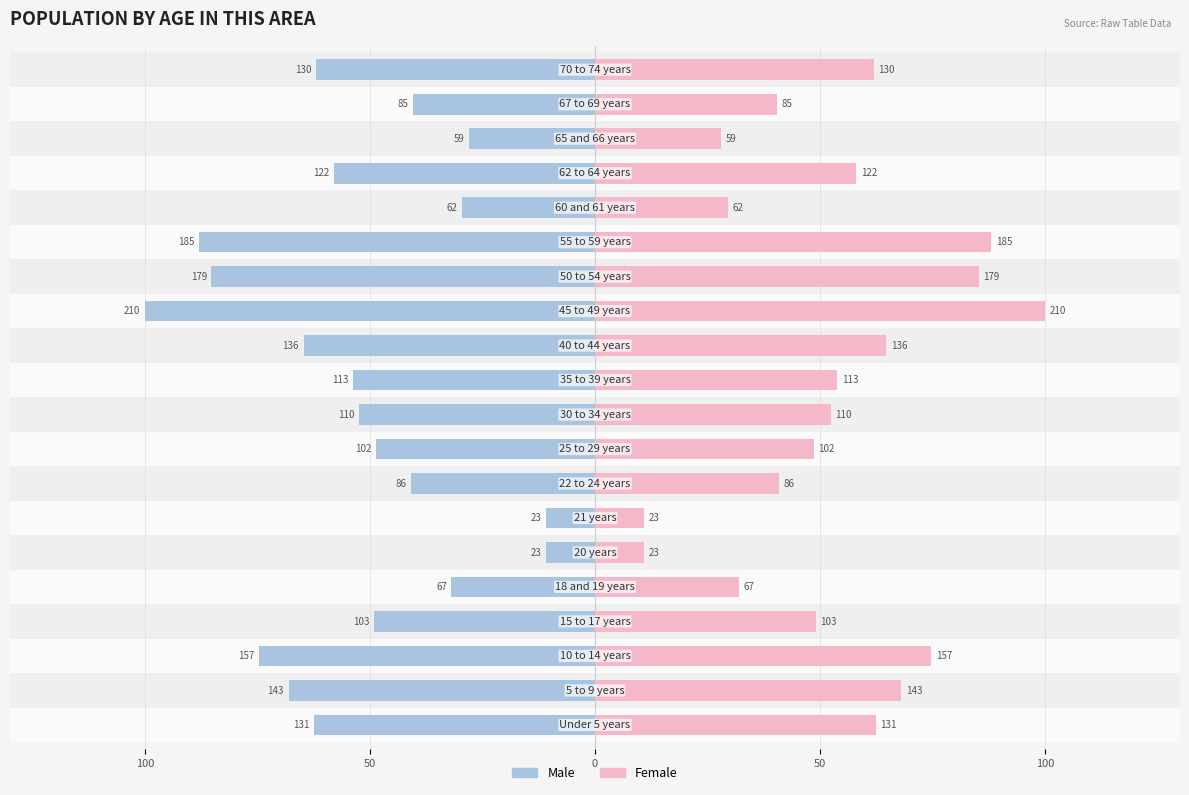

At how many categories does at least one series exceed 0?

20